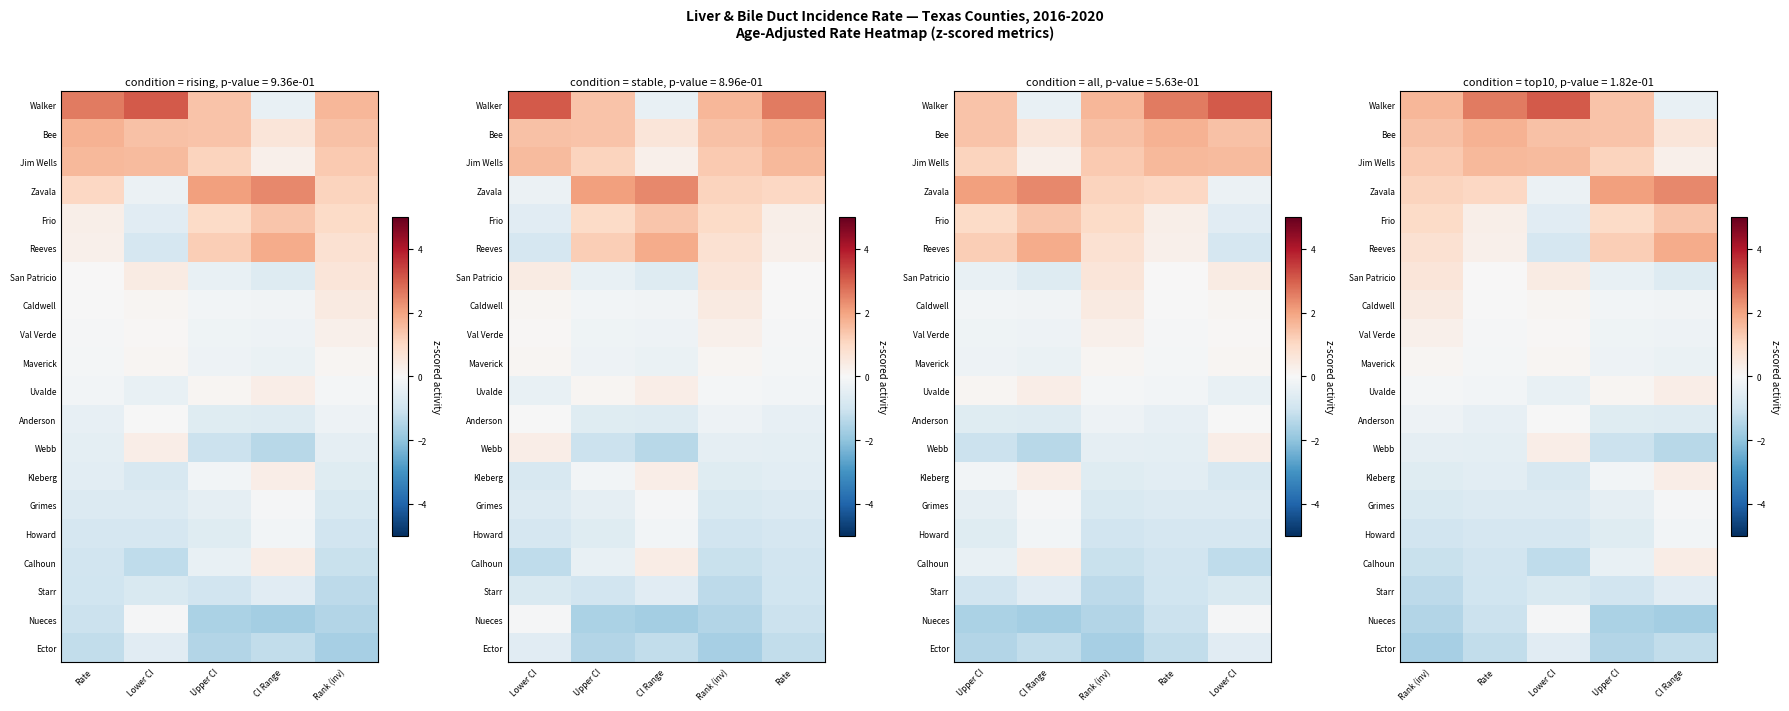

The Anderson series shows -1.0 at Upper CI. True or false?

False